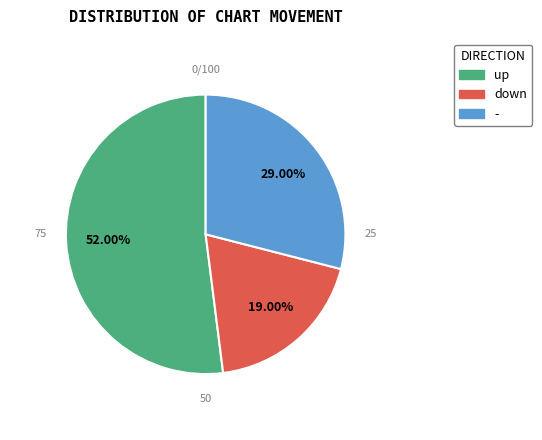

To the nearest percent, what is the combined percentage of down and -?

48%